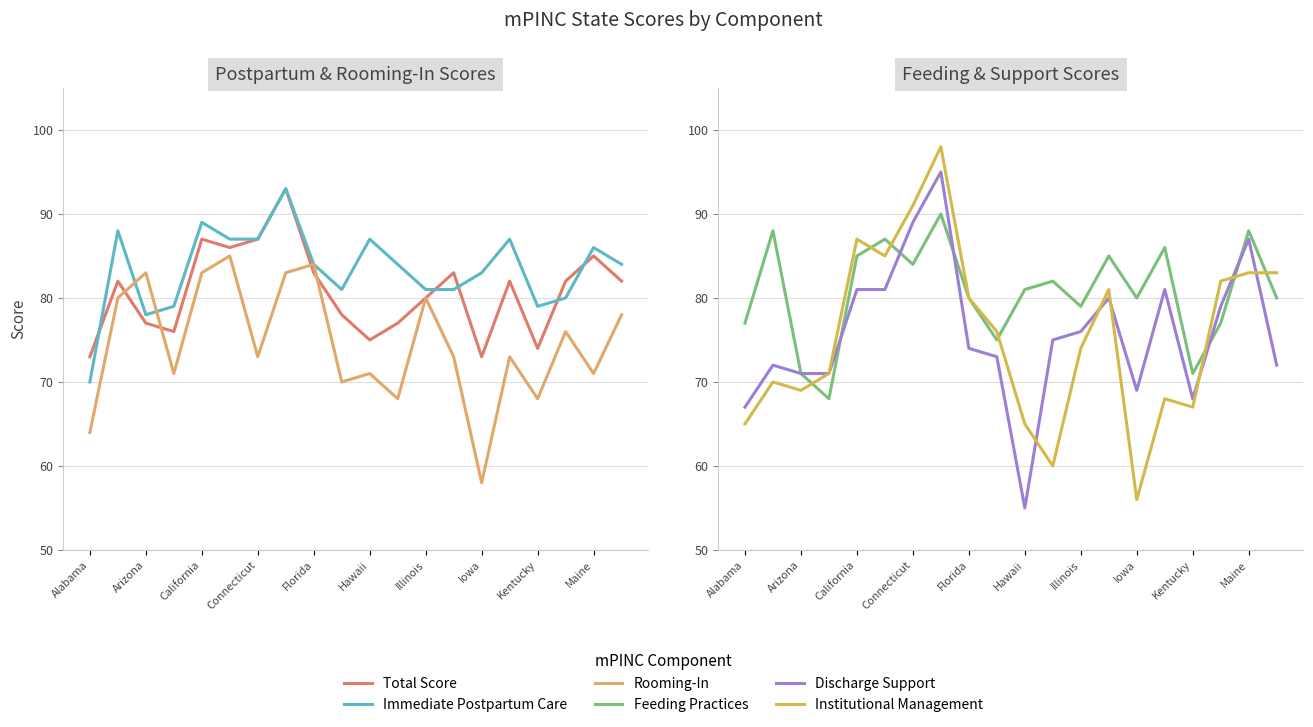

True or false: Feeding Practices and Immediate Postpartum Care cross at least once.

True